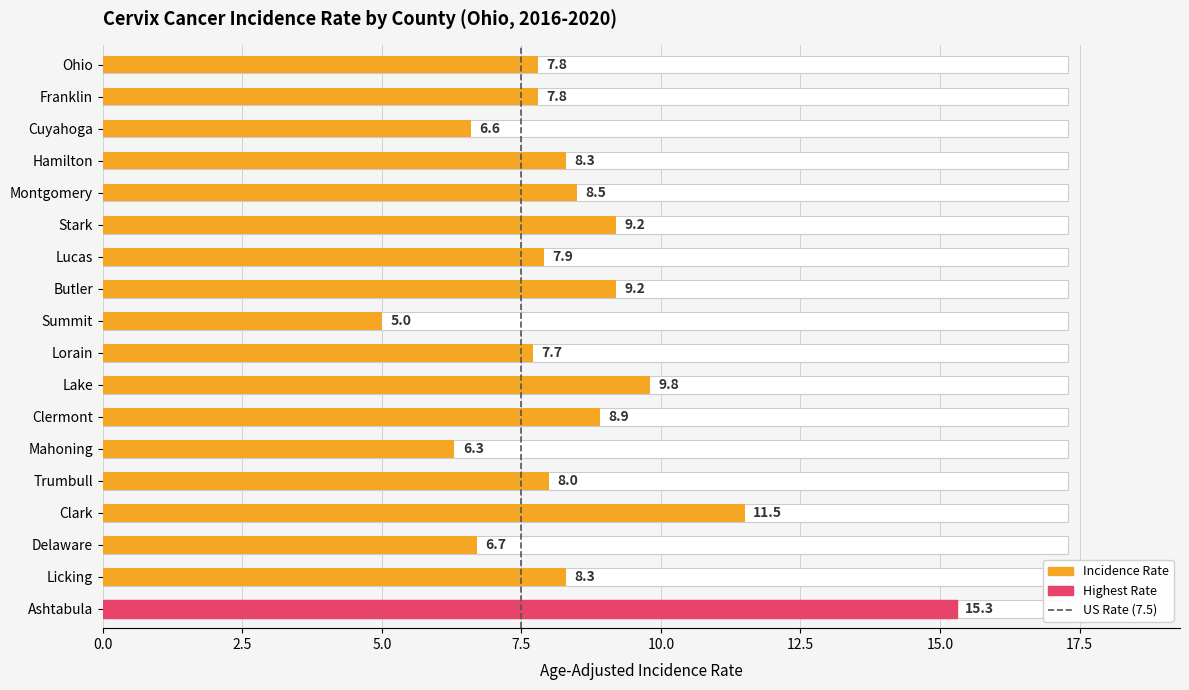

Does the chart contain stacked bars?

No